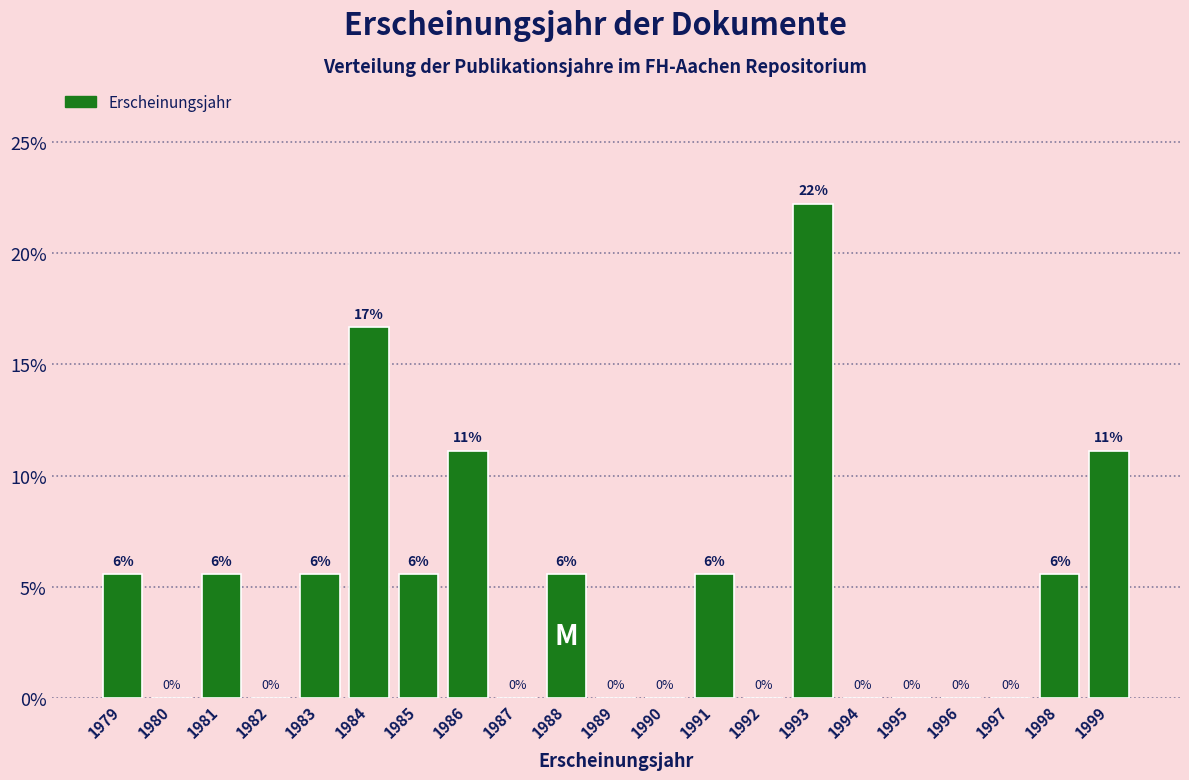

Are the bars horizontal?

No